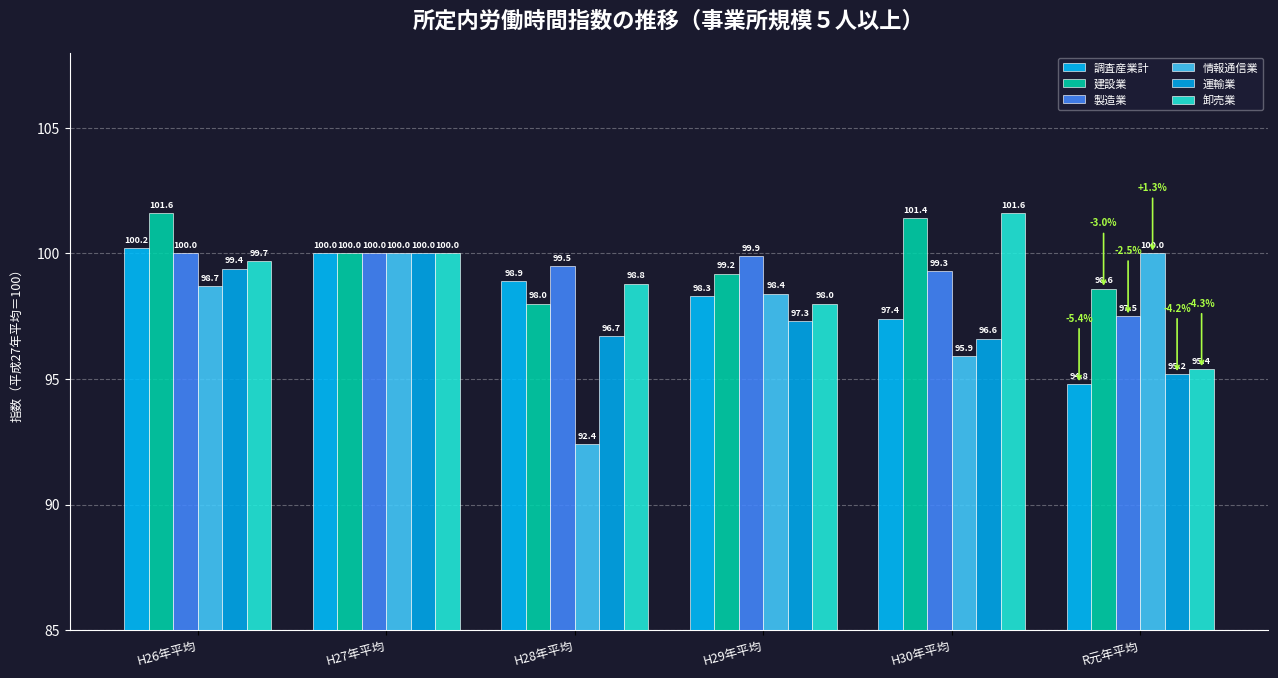

At H28年平均, list the series in order from smallest to largest.

情報通信業, 運輸業, 建設業, 卸売業, 調査産業計, 製造業